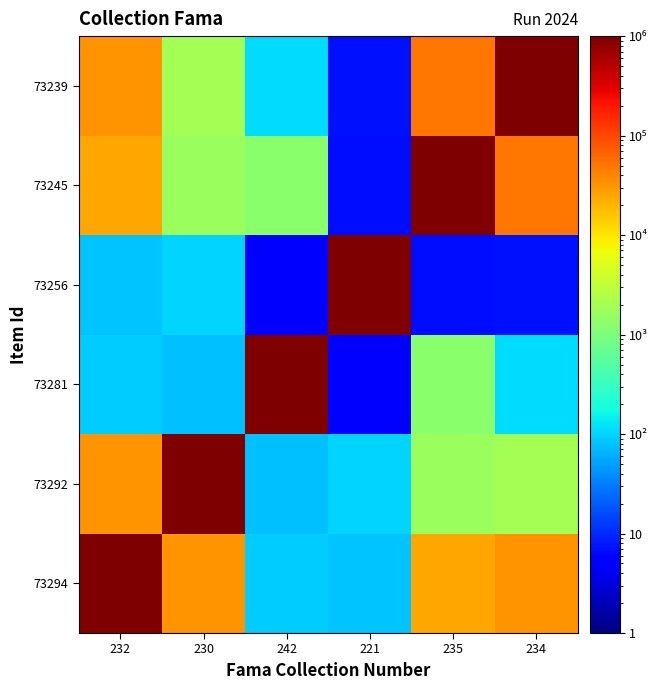

At how many categories does at least one series exceed 337687?

6